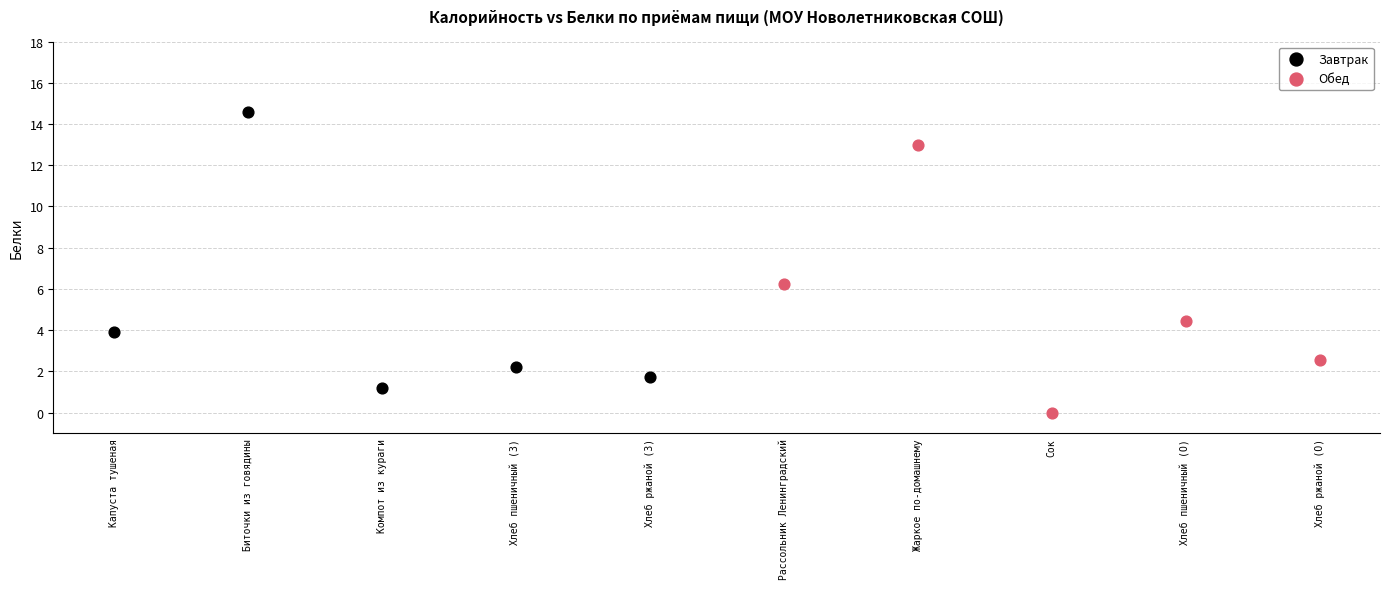

Which series reaches the minimum Y coordinate?

Обед